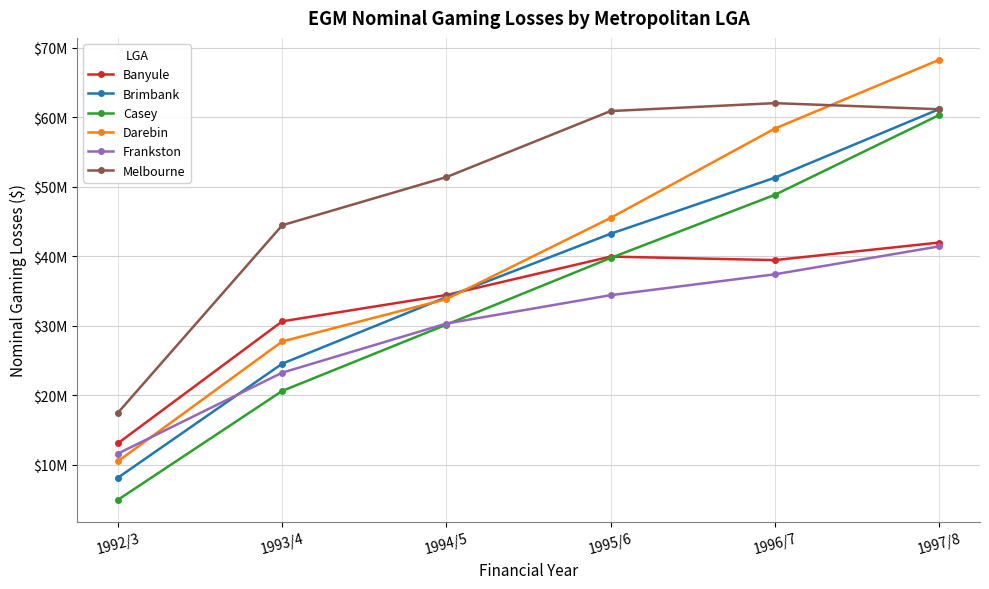

Rank the series at 1993/4 from highest to lowest value.

Melbourne, Banyule, Darebin, Brimbank, Frankston, Casey